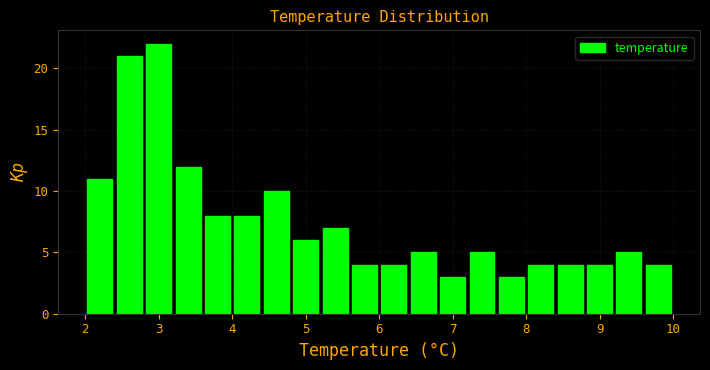

Reading left to right, transcribe this chart: for each bar, give the range it covers on the x-axis and its height. The values are not printed on the chart, so give them approximately, as read against the axis.

2.0 to 2.4: 11
2.4 to 2.8: 21
2.8 to 3.2: 22
3.2 to 3.6: 12
3.6 to 4.0: 8
4.0 to 4.4: 8
4.4 to 4.8: 10
4.8 to 5.2: 6
5.2 to 5.6: 7
5.6 to 6.0: 4
6.0 to 6.4: 4
6.4 to 6.8: 5
6.8 to 7.2: 3
7.2 to 7.6: 5
7.6 to 8.0: 3
8.0 to 8.4: 4
8.4 to 8.8: 4
8.8 to 9.2: 4
9.2 to 9.6: 5
9.6 to 10.0: 4